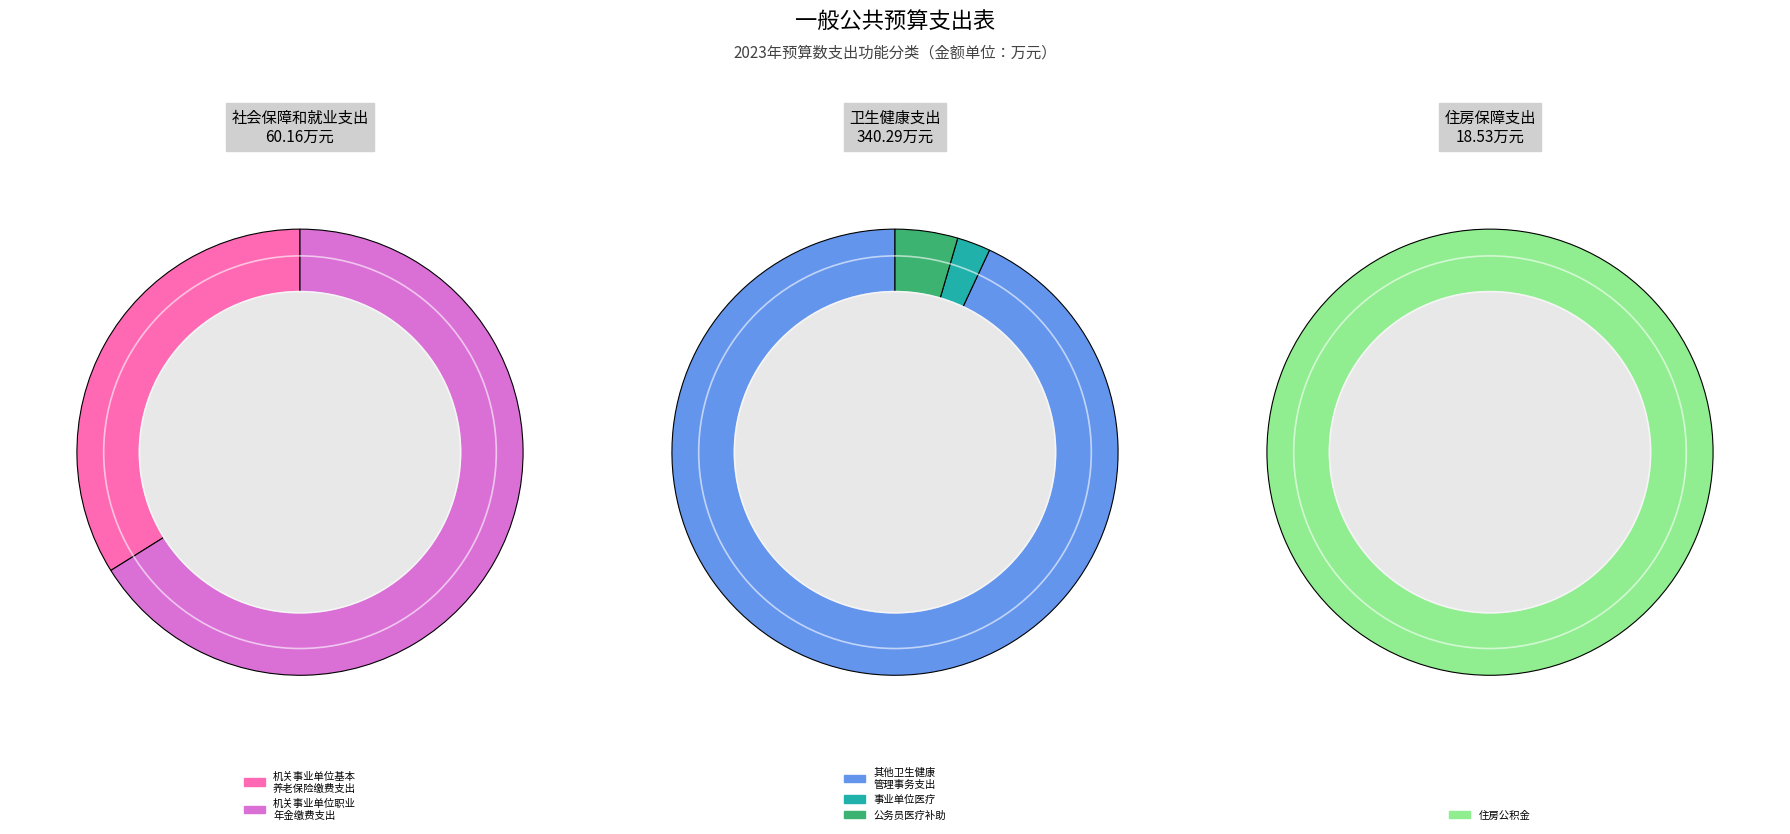

Approximately how many times larger is the value at 卫生健康支出 compared to 住房保障支出?

18.4